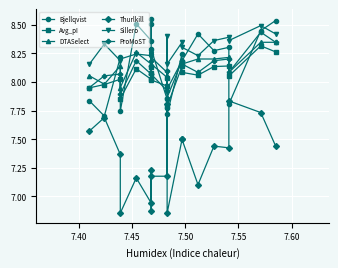

True or false: Sillero and DTASelect intersect in this chart.

True